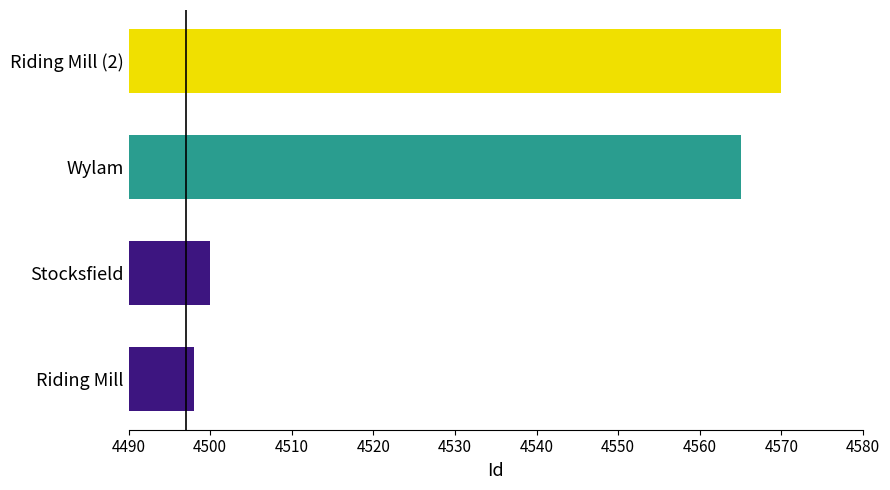

List the labels in order of value, smallest first.

Riding Mill, Stocksfield, Wylam, Riding Mill (2)